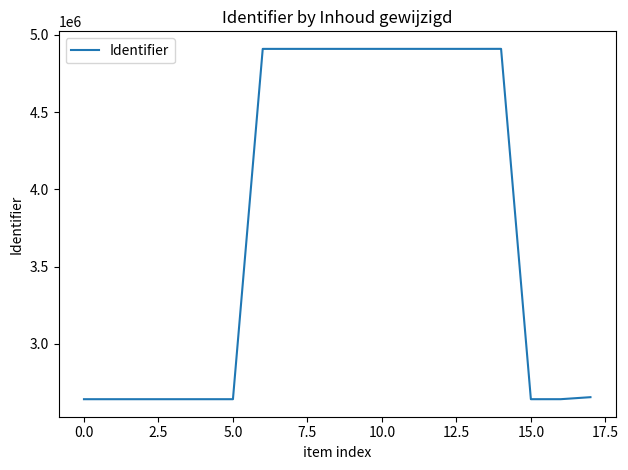

What is the difference between the maximum and minimum values?

2266412